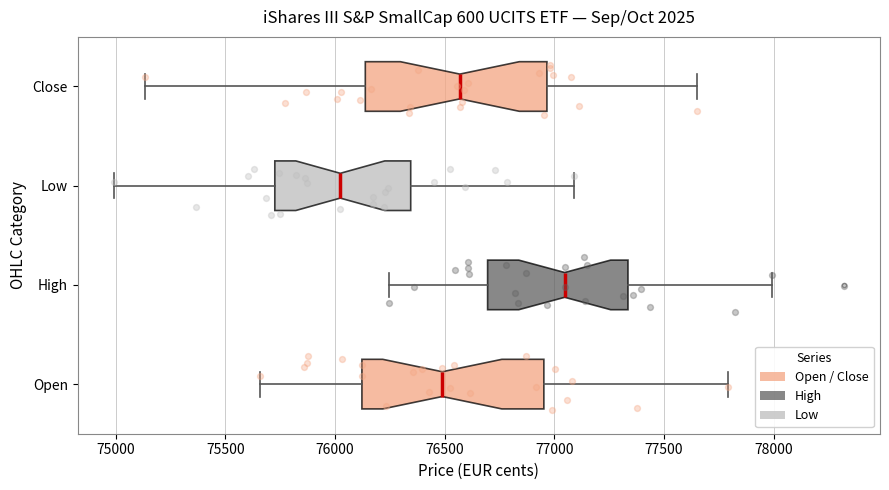

Reading bottom to top, transcribe this box plot: for each box, give where its median line is, the range the box spans, and where its two whiskers end, as read against the x-axis. The values are not printed on the chart, so give them approximately, as read against the axis.

Open: median 76500, box 76100 to 76950, whiskers 75650 to 77800
High: median 77050, box 76700 to 77350, whiskers 76250 to 78000
Low: median 76000, box 75750 to 76350, whiskers 75000 to 77100
Close: median 76550, box 76150 to 76950, whiskers 75150 to 77650